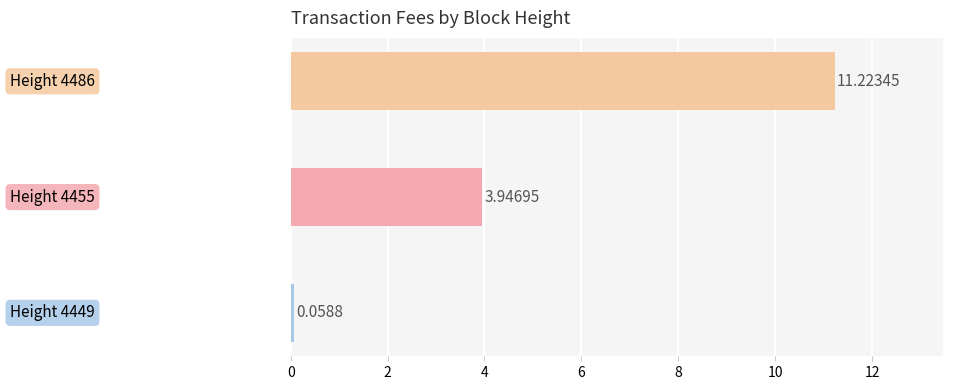

What is the difference between the maximum and minimum values?

11.2